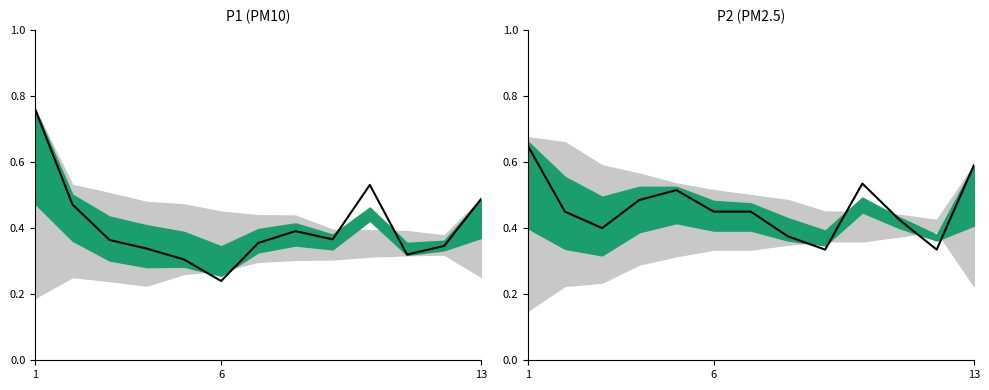

Between 11 and 5, which is larger?

5